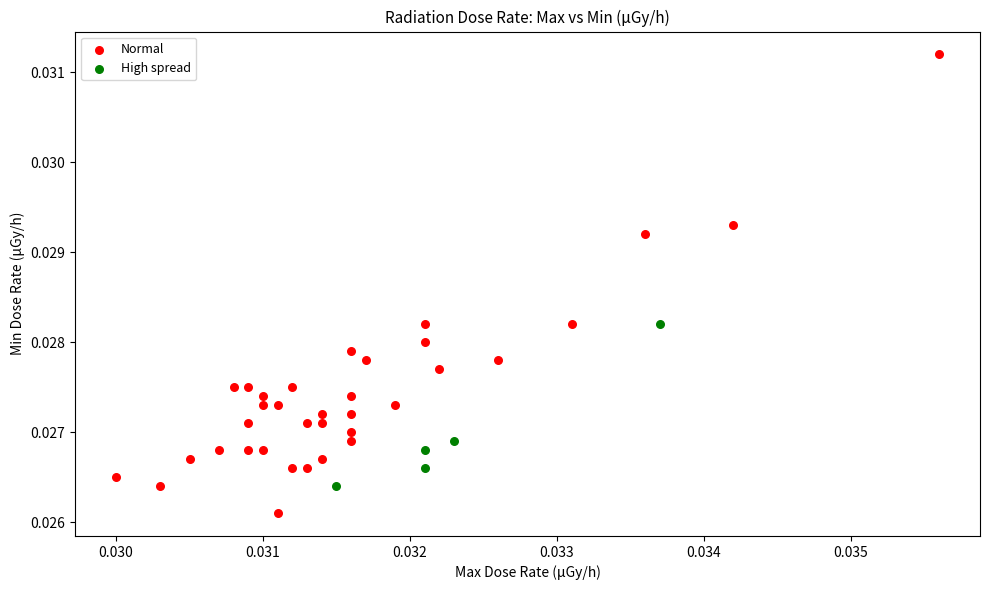

Which series contains the highest Y value?

Normal